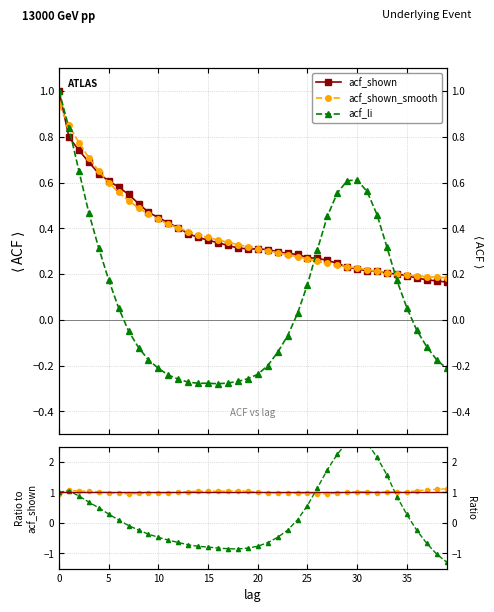

Does the chart have visible grid lines?

Yes